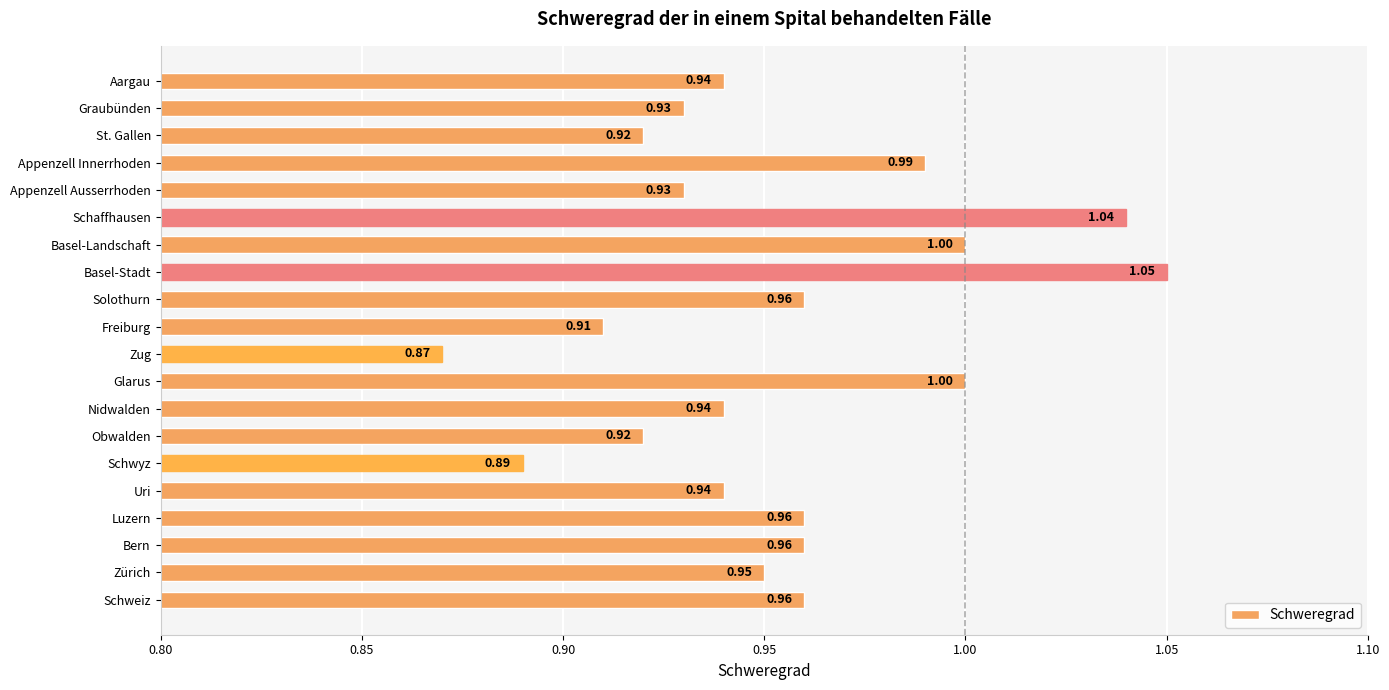

At which category does the chart reach its peak across all series?

Basel-Stadt